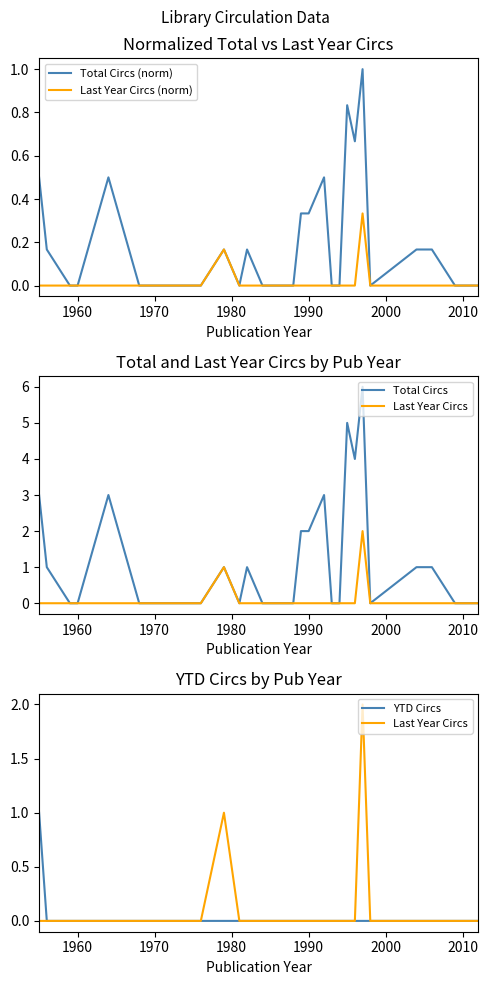

Which label corresponds to the smallest value in the chart?

1970